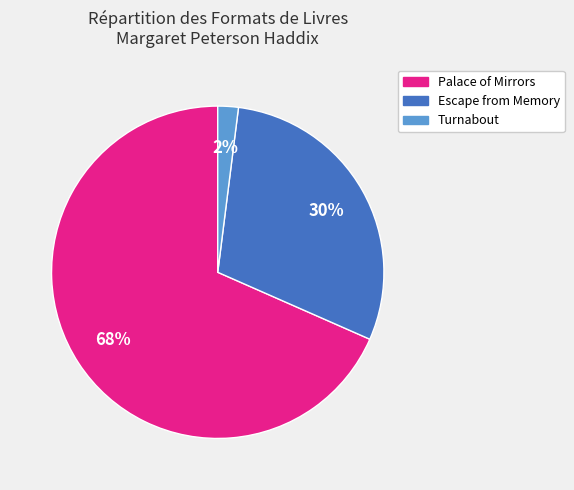

To the nearest percent, what percentage of the pie is Escape from Memory?

30%